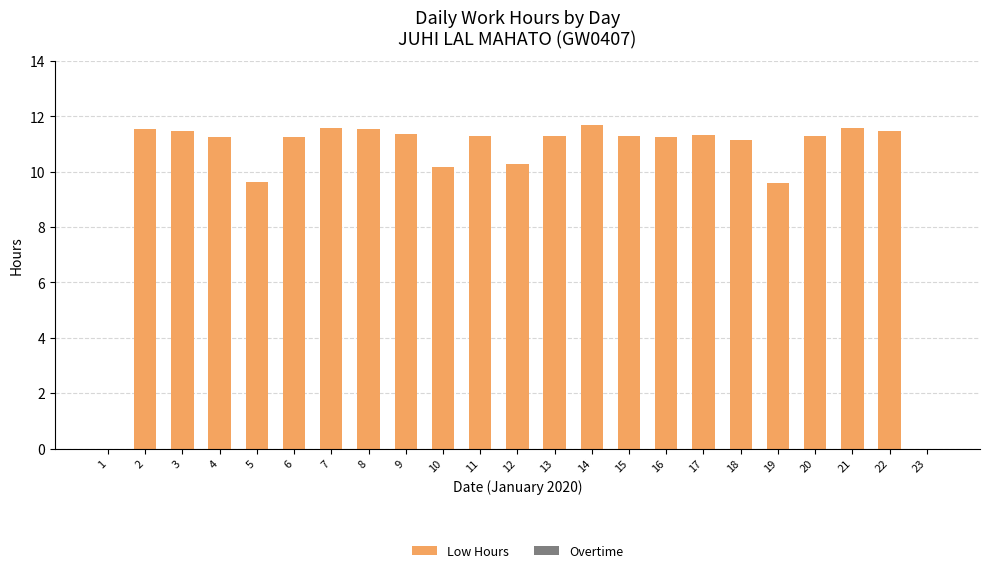

What is the greatest value displayed?

11.7